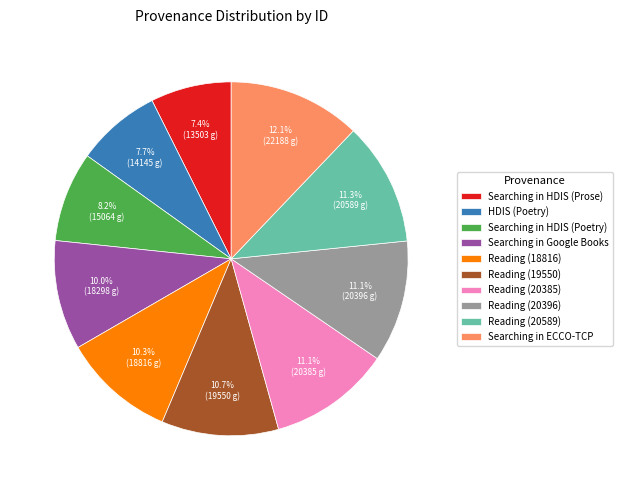

Approximately how many times larger is the value at Reading (20589) compared to Reading (19550)?

1.1